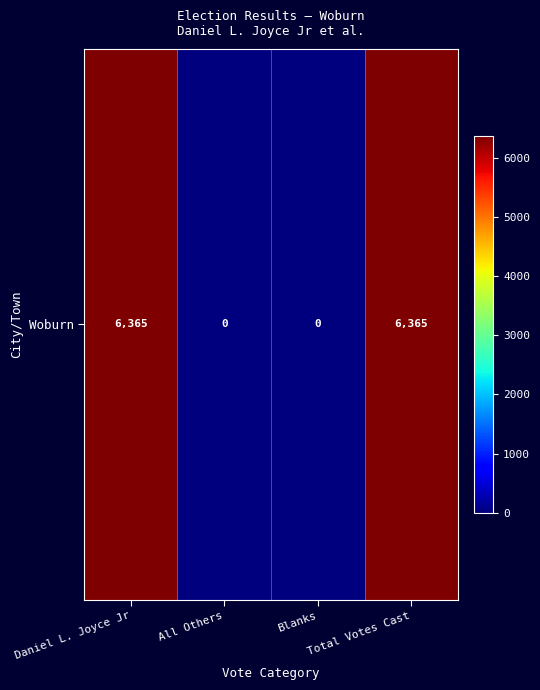

What is the difference between the maximum and minimum values?

6365